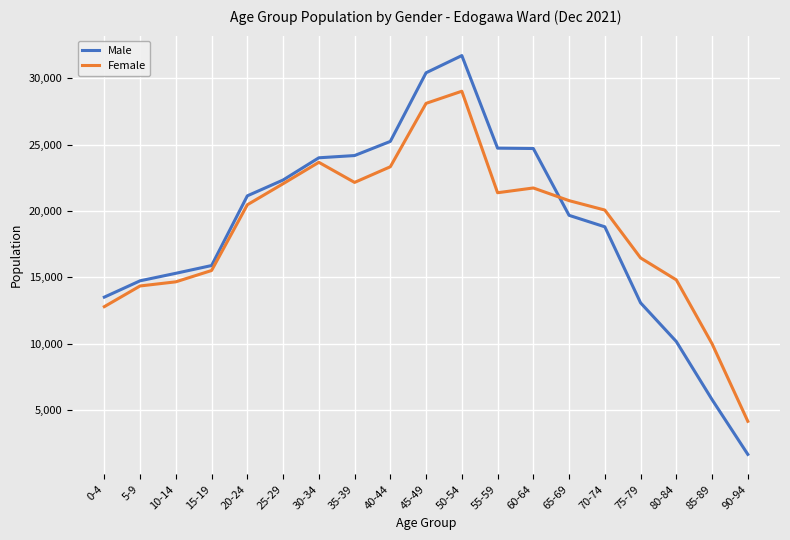

How many values in the Female series are below 20478?

9